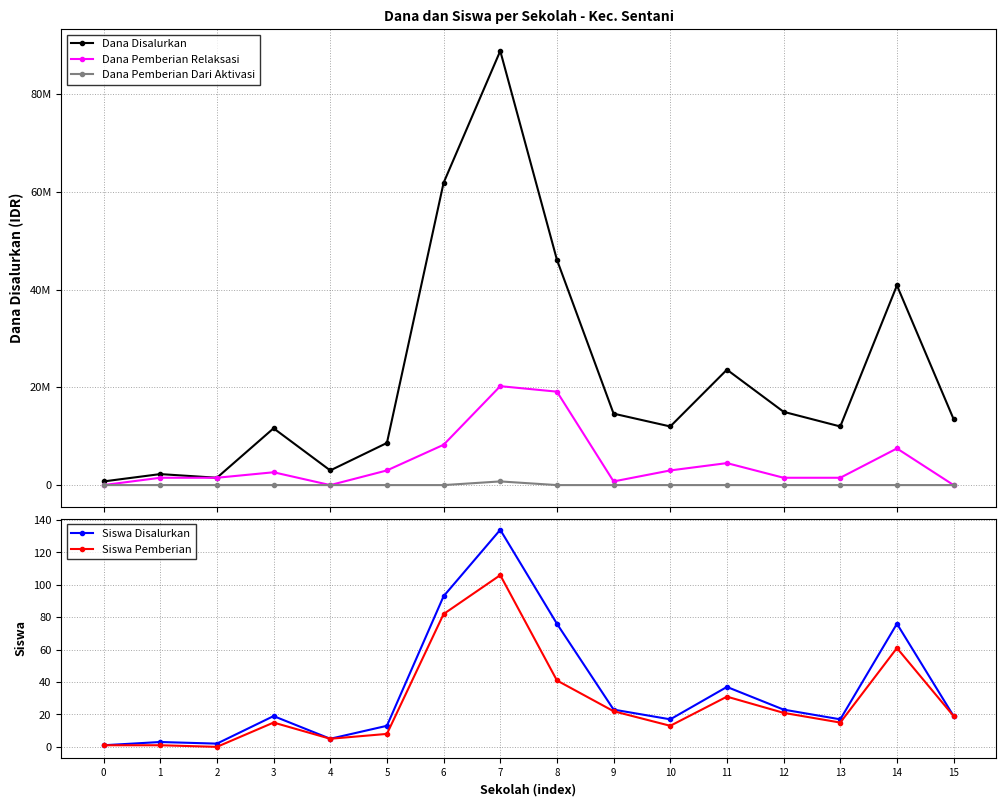

What is the difference between the maximum and minimum values in the Dana Pemberian Dari Aktivasi series?

750000